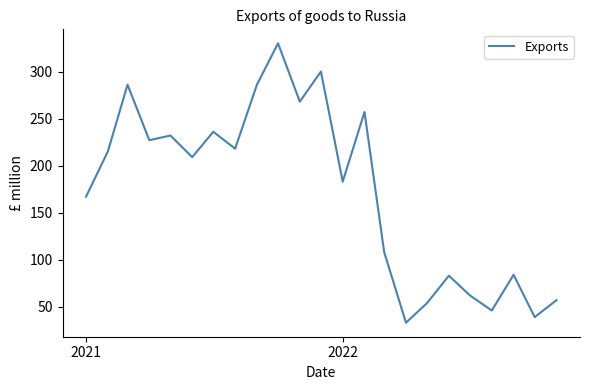

How many interior local peaks (higher than both neighbors) does the data have?

8